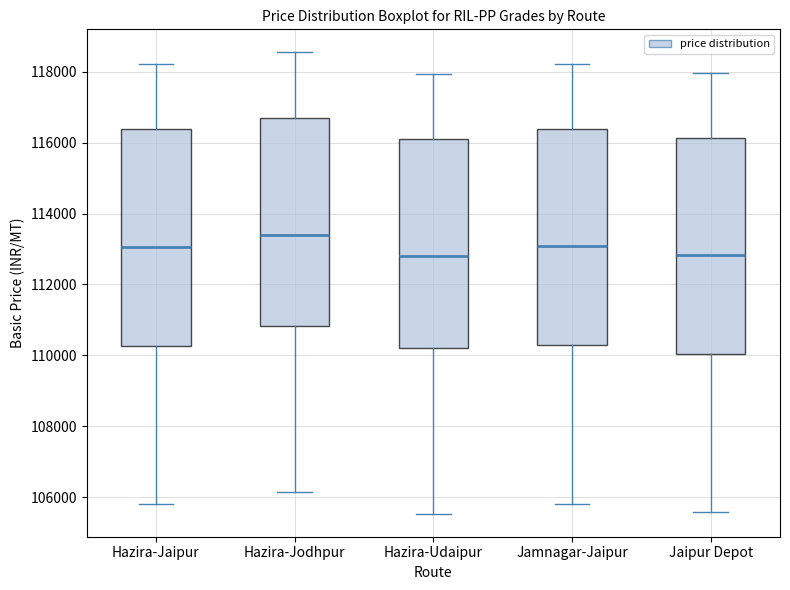

Reading left to right, read every box against the y-axis: the position of its median line, the range the box covers, and the ends of its whiskers. The values are not printed on the chart, so give them approximately, as read against the axis.

Hazira-Jaipur: median 113000, box 110200 to 116400, whiskers 105800 to 118200
Hazira-Jodhpur: median 113400, box 110800 to 116800, whiskers 106200 to 118600
Hazira-Udaipur: median 112800, box 110200 to 116200, whiskers 105600 to 118000
Jamnagar-Jaipur: median 113000, box 110200 to 116400, whiskers 105800 to 118200
Jaipur Depot: median 112800, box 110000 to 116200, whiskers 105600 to 118000